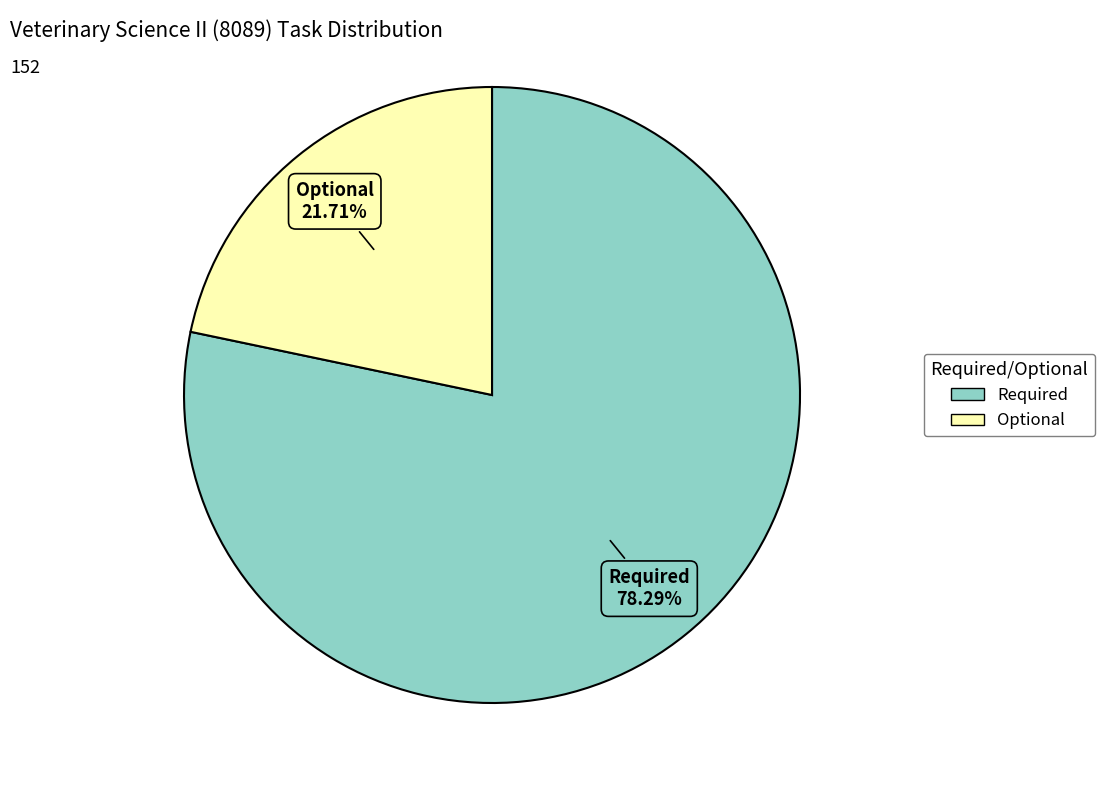

To the nearest percent, what is the average slice percentage?

50%